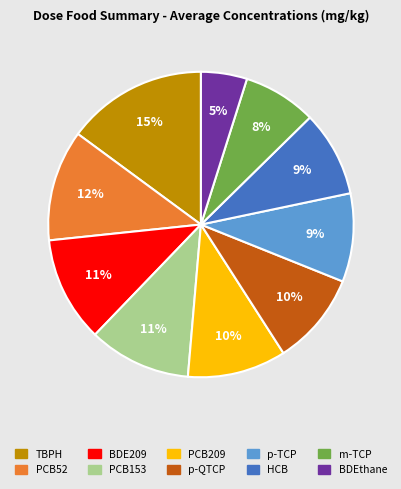

Count the number of slices in the pie.

10